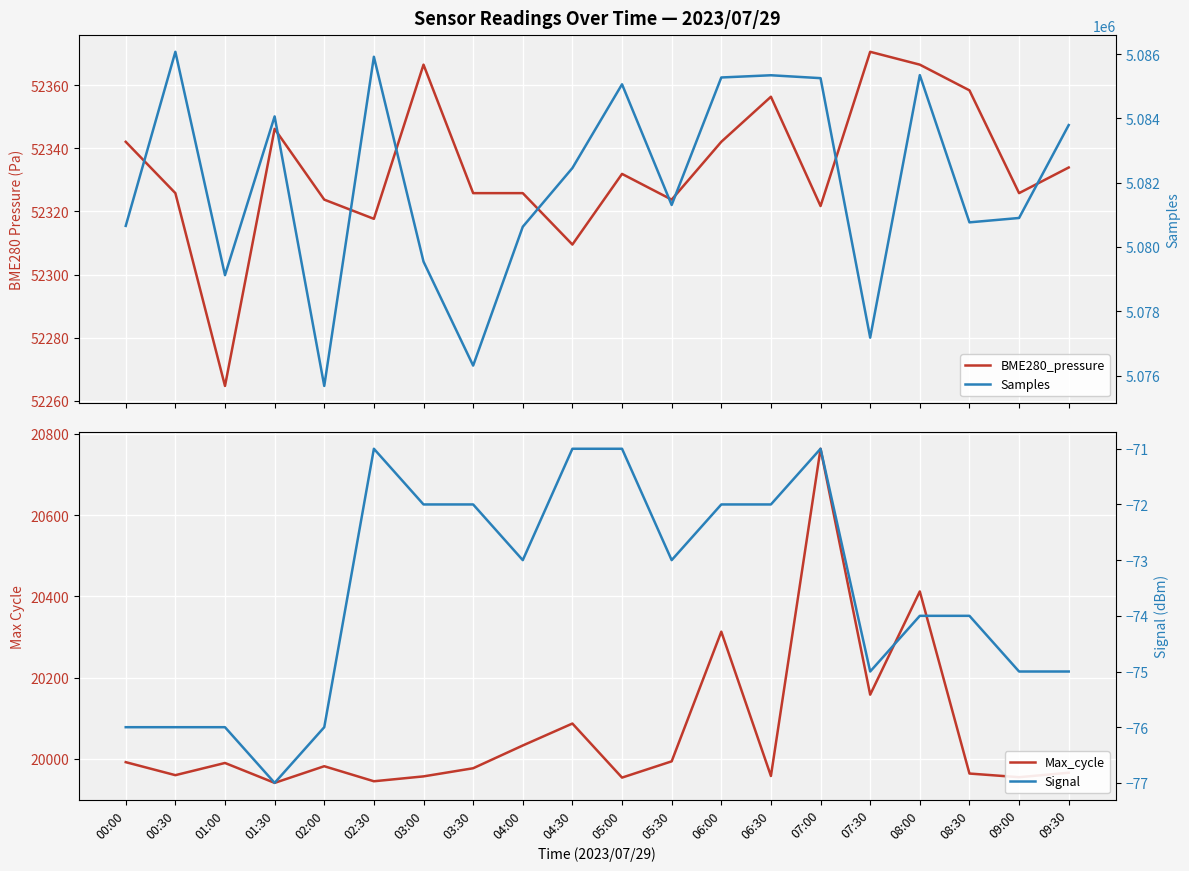

Where is BME280_pressure nearest to the value 52317?

02:30